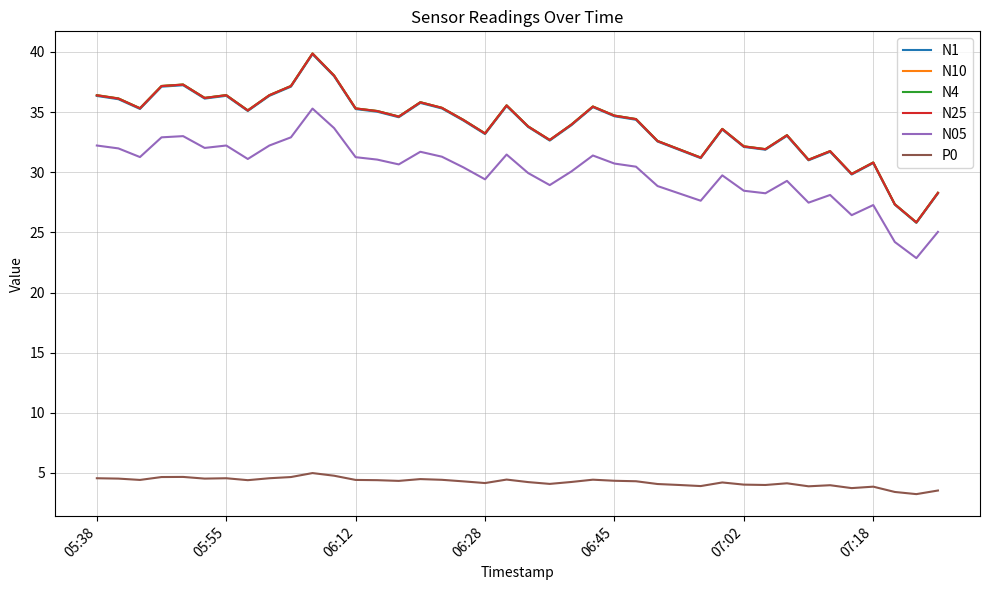

What is the smallest value displayed?

3.2